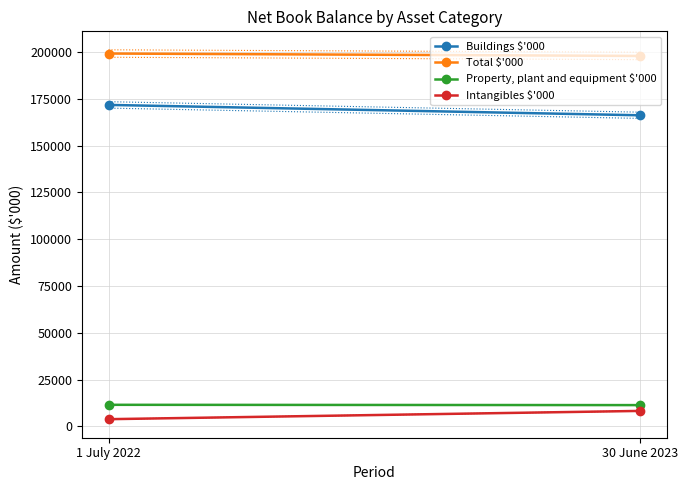

Is the value of Buildings $'000 at 1 July 2022 greater than the value of Property, plant and equipment $'000 at 30 June 2023?

Yes